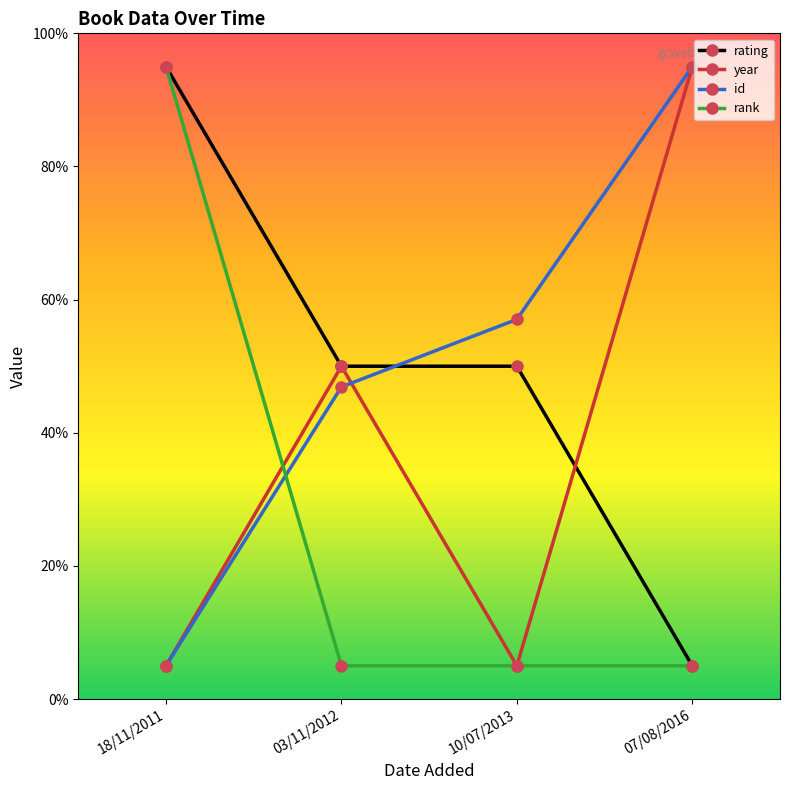

What are all the series names shown in the legend?

rating, year, id, rank